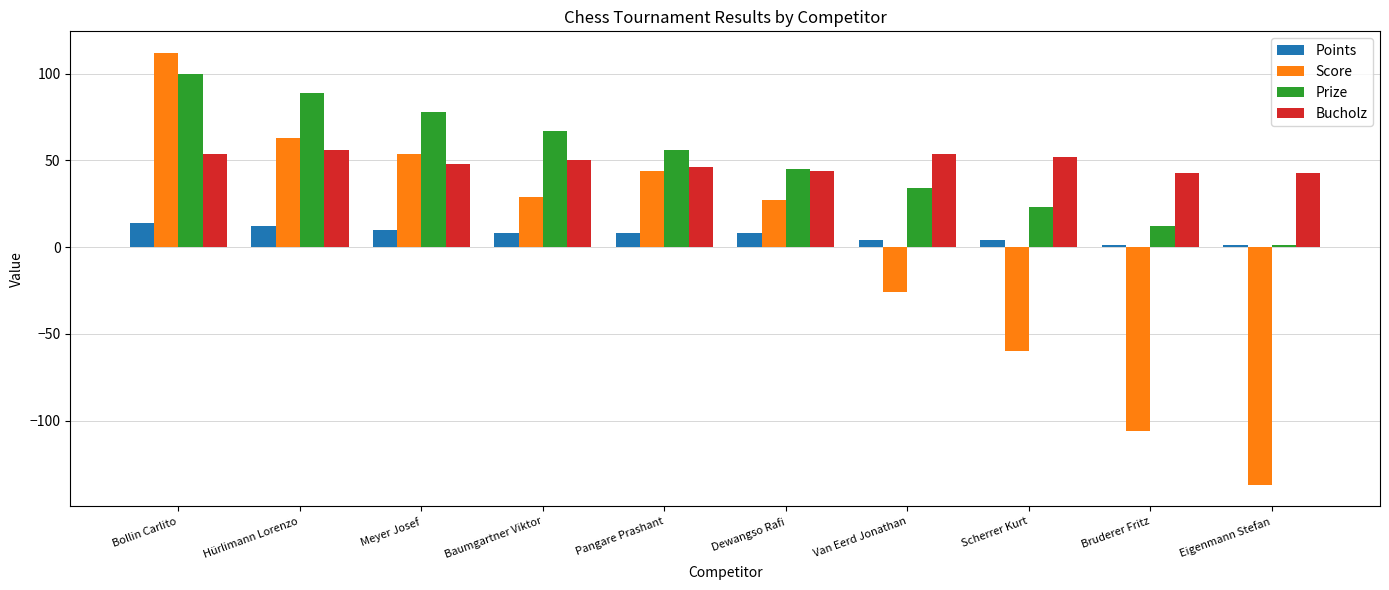

Rank the series by their maximum value, from highest to lowest.

Score, Prize, Bucholz, Points